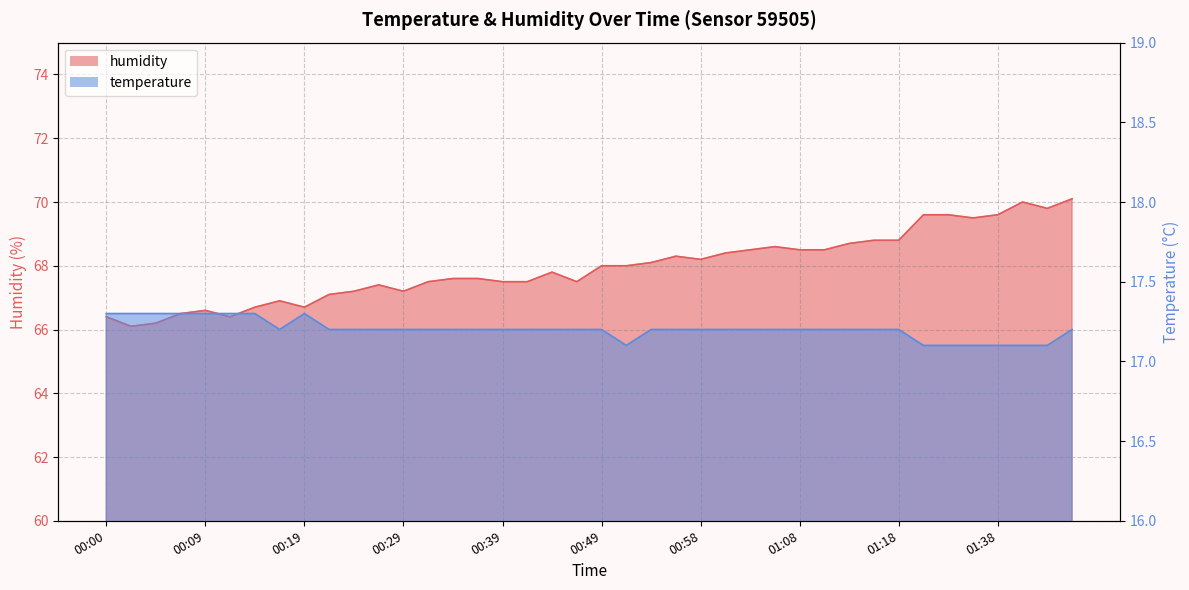

Where is temperature nearest to the value 17?

00:51